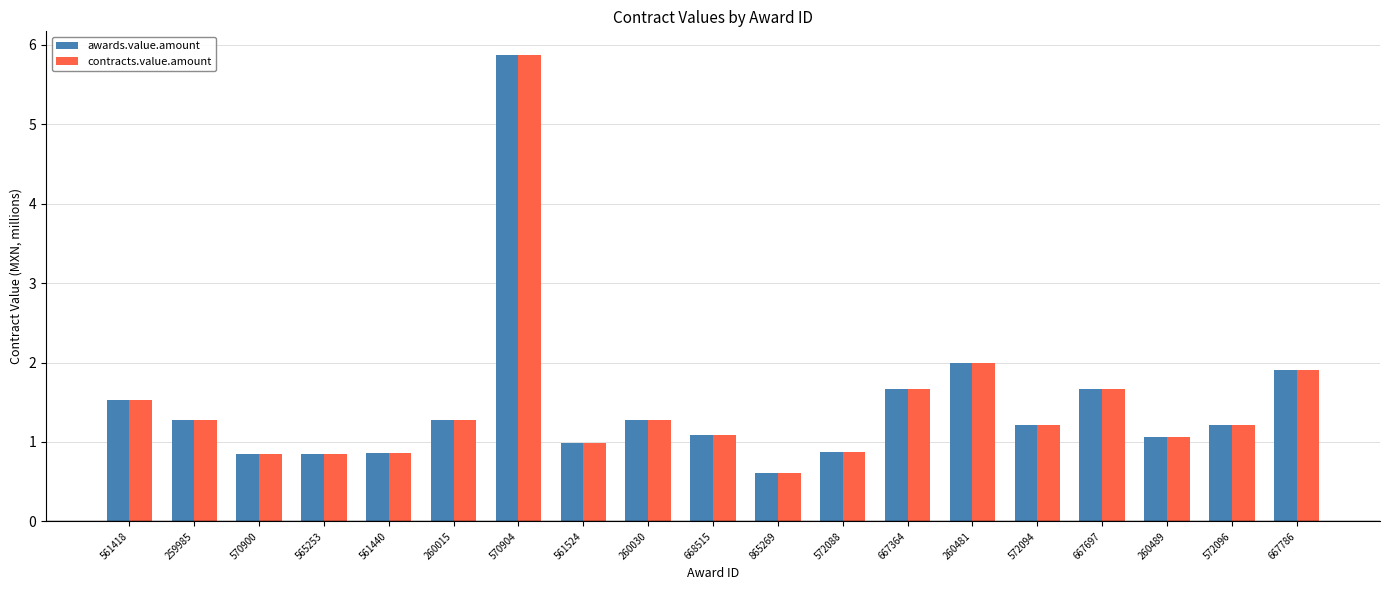

The value of awards.value.amount at 572094 is 1.8. True or false?

False